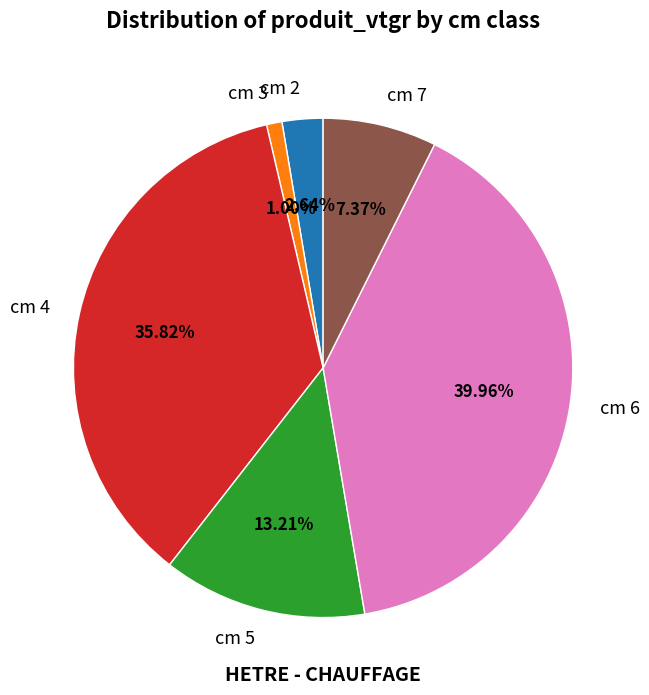

Combined, do cm 7 and cm 3 account for over 50%?

No